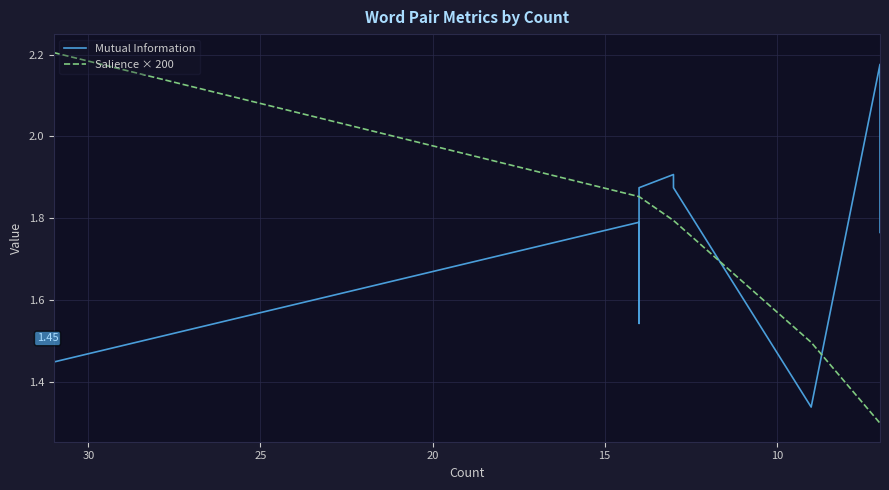

Reading left to right, extract all data points from this chart.

Mutual Information: 1.4	1.8	1.5	1.5	1.8	1.6	1.6	1.6	1.6	1.9	1.9	1.9	1.9	1.9	1.3	2.2	2.2	2.2	1.8
Salience × 200: 2.2	1.9	1.9	1.9	1.9	1.9	1.9	1.9	1.9	1.9	1.9	1.9	1.8	1.8	1.5	1.3	1.3	1.3	1.3